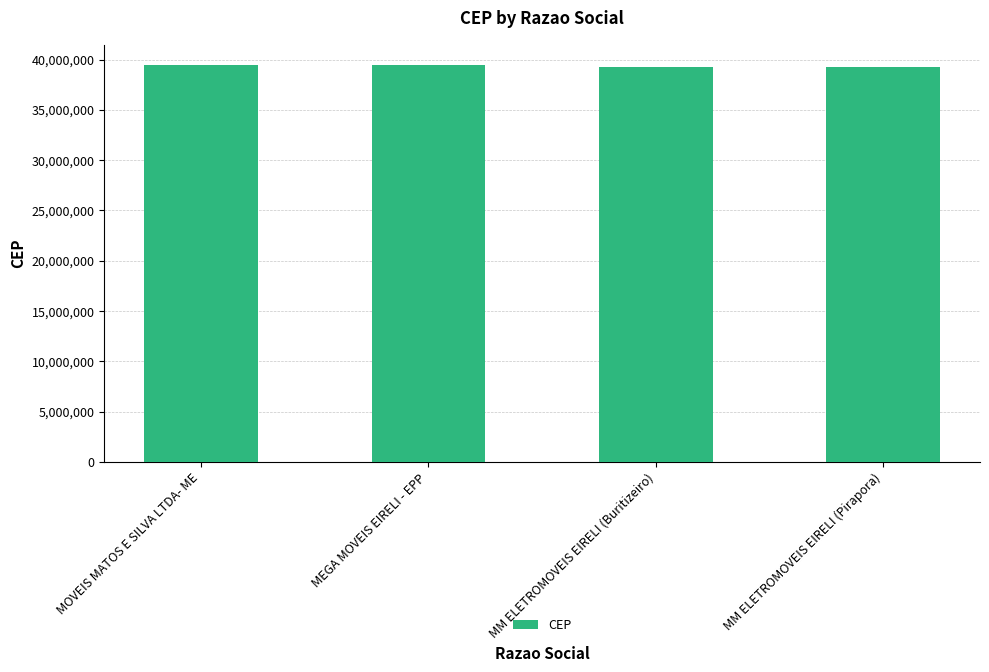

What is the greatest value displayed?

39508000